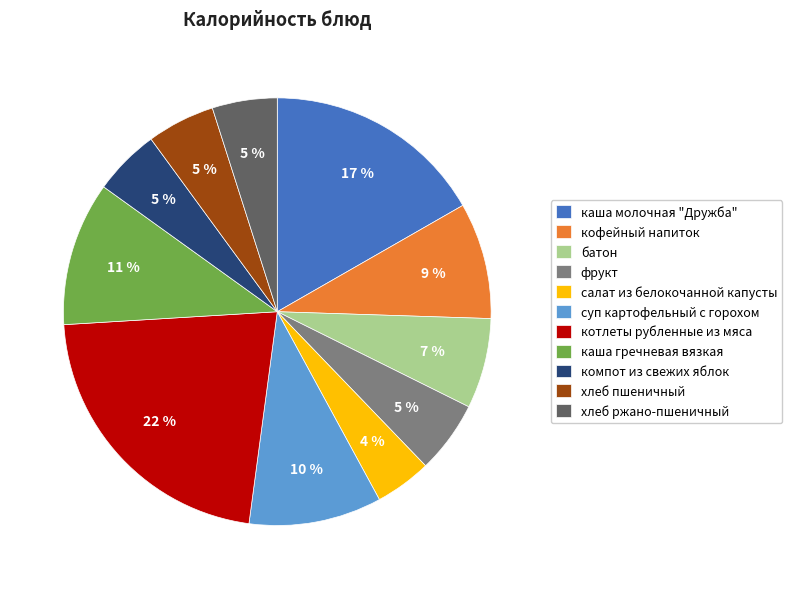

To the nearest percent, what portion does хлеб ржано-пшеничный represent?

5%